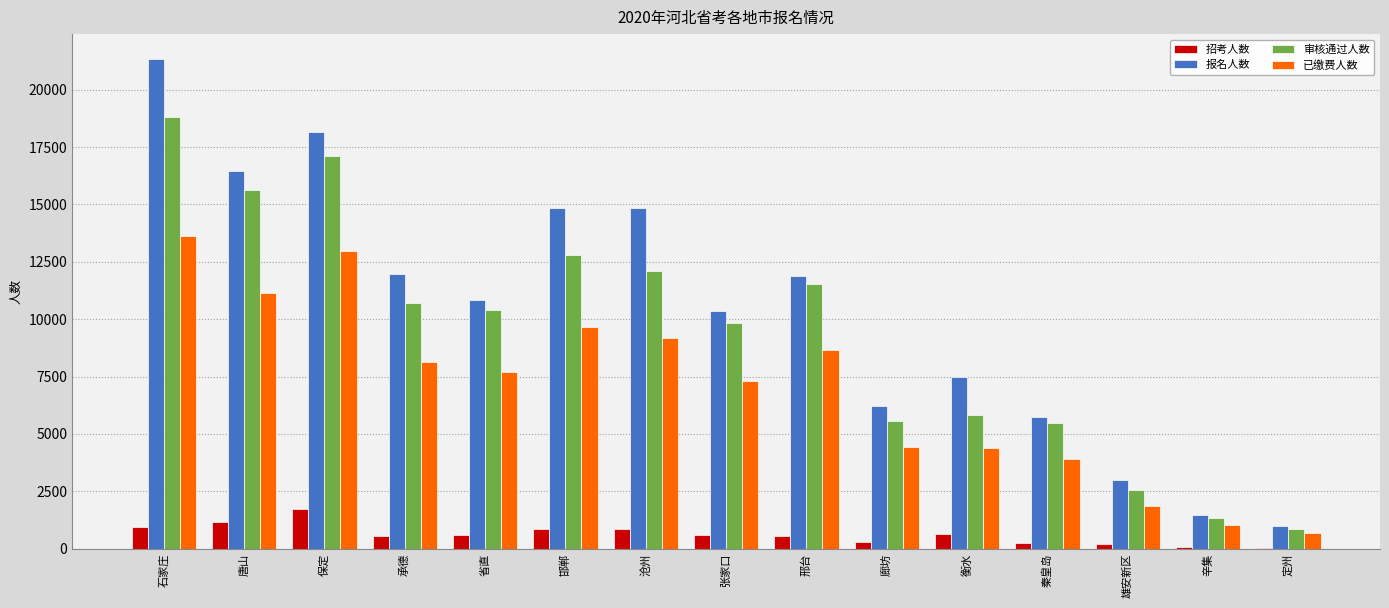

At which category is the sum across all series the highest?

石家庄